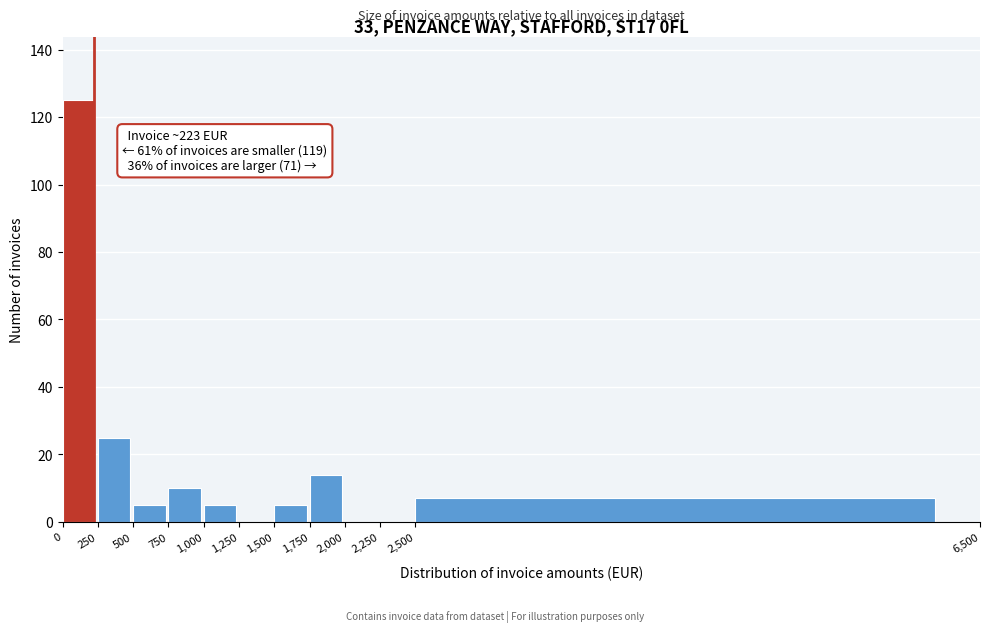

Which range on the x-axis has the tallest bar?

0 to 250